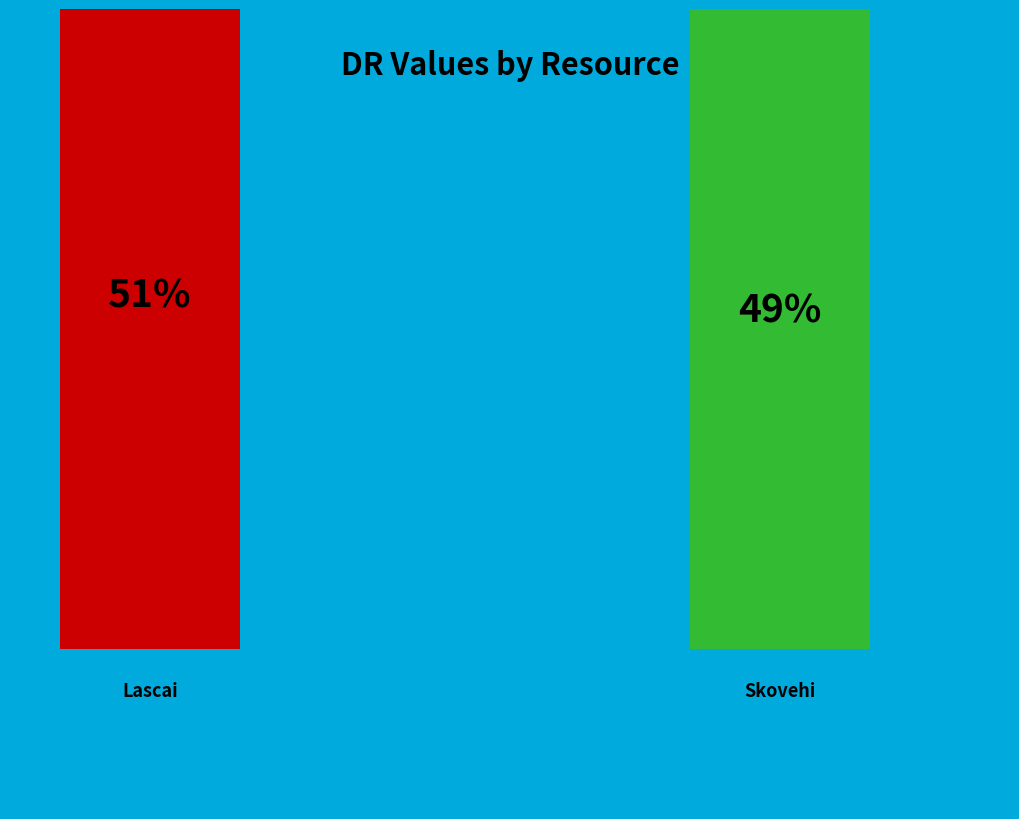

To the nearest percent, what is the combined percentage of Skovehi and Lascai?

100%